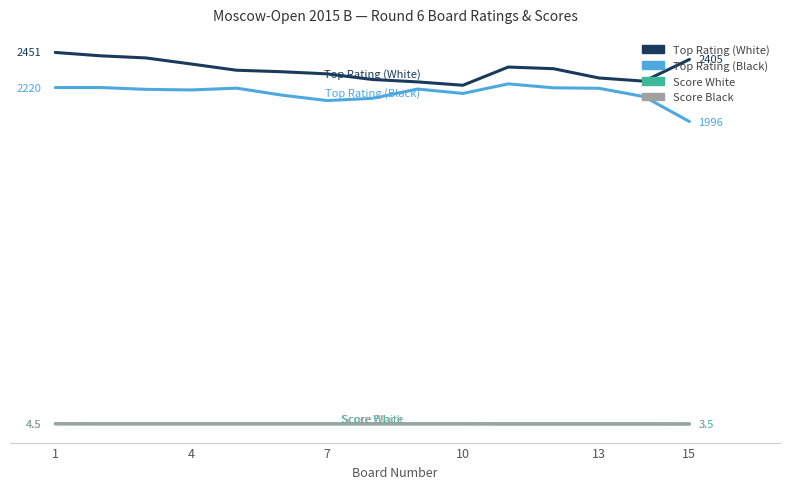

Which series has the largest total across all categories?

Top Rating (White)